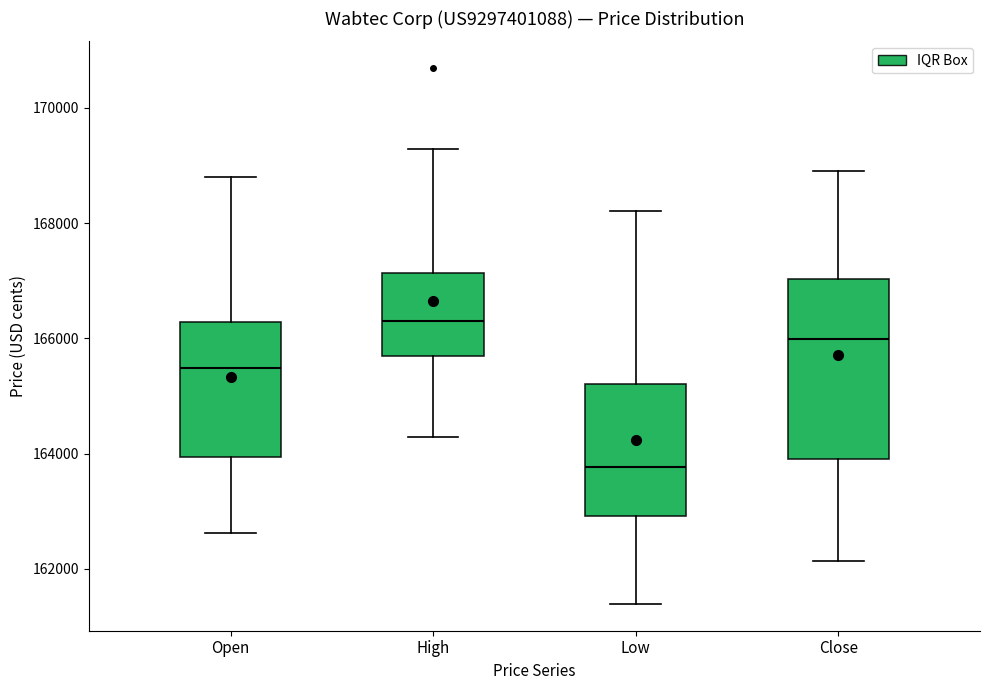

Which box is the tallest, from its lower edge to its upper edge?

Close